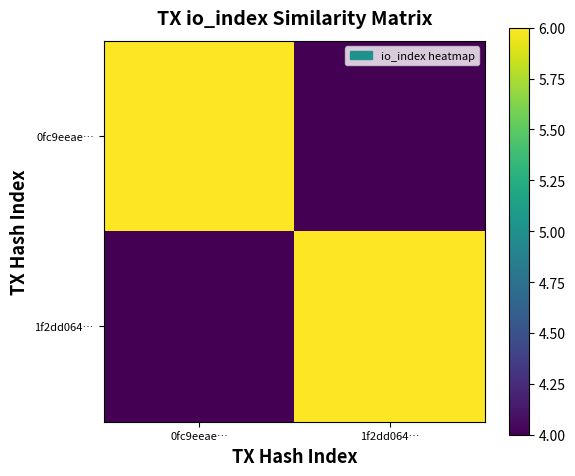

How many distinct data groups are displayed?

2